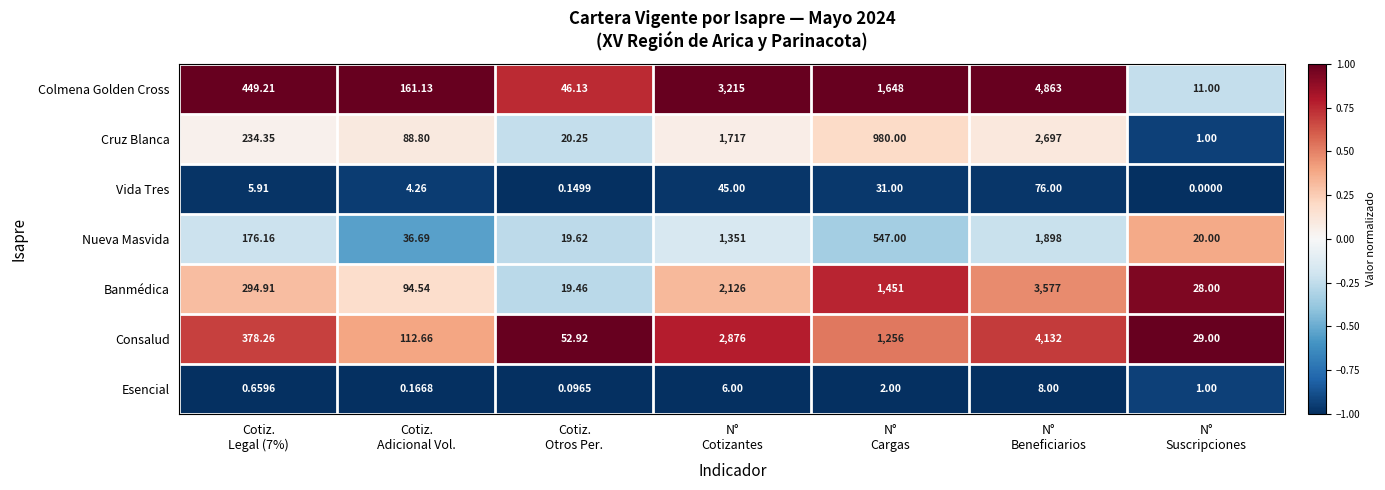

Rank the series by their maximum value, from highest to lowest.

Colmena Golden Cross, Consalud, Banmédica, Cruz Blanca, Nueva Masvida, Vida Tres, Esencial